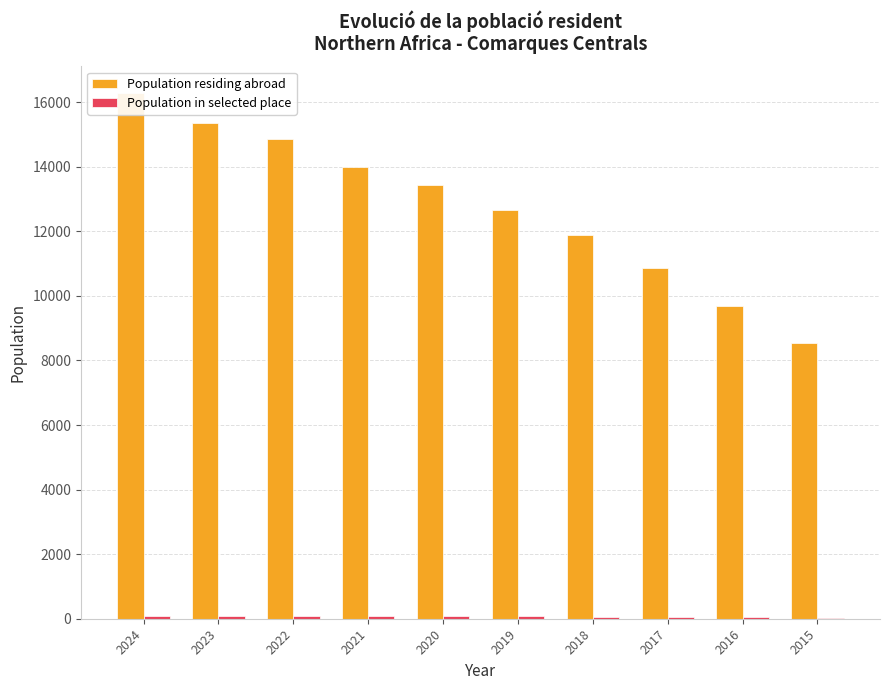

What is the sum of all Population in selected place values?

733